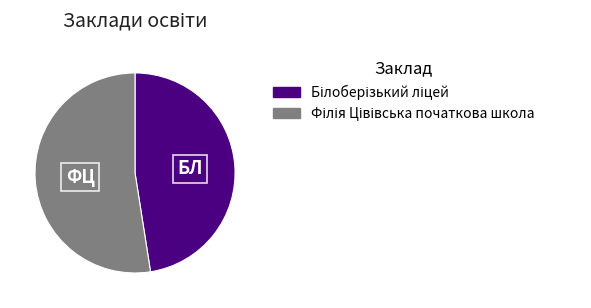

Is there any slice that represents more than half of the pie?

Yes